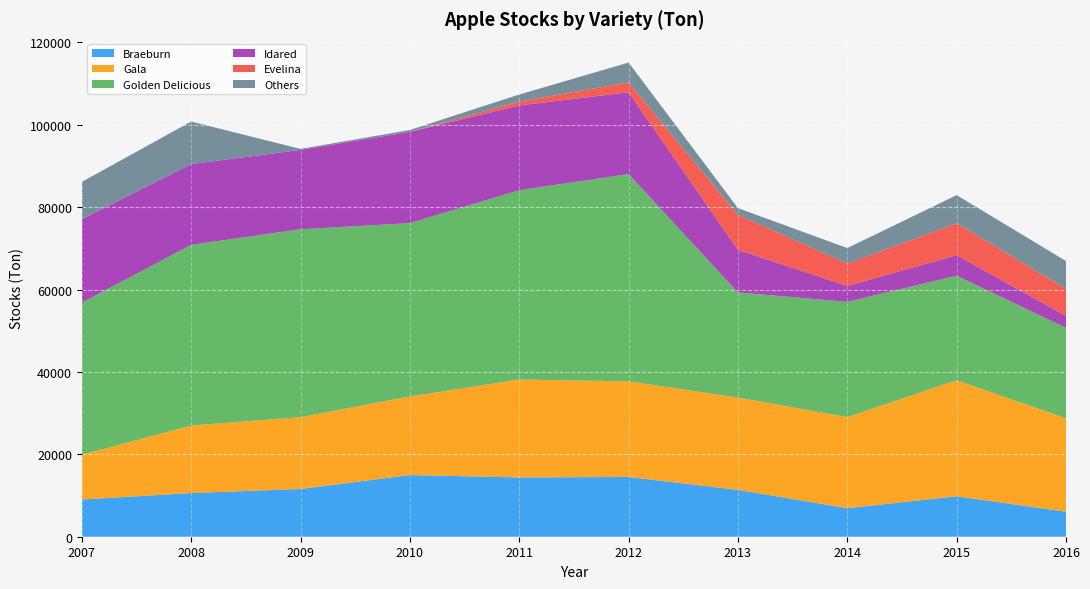

Reading right to left, list all the values displayed in this chart.

Braeburn: 6066.6	9820.5	6924.8	11380.8	14507.0	14394.0	14973.0	11594.0	10602.0	9039.0
Gala: 22677.0	28186.2	22124.8	22415.3	23225.0	23769.0	19088.0	17434.0	16396.0	10852.0
Golden Delicious: 21968.9	25361.0	27978.7	25515.5	50308.0	45971.0	42076.0	45633.0	43868.0	36928.0
Idared: 2896.3	5000.6	3862.0	10339.4	19877.0	20587.0	22162.0	19267.0	19607.0	20323.0
Evelina: 6614.9	7742.5	5435.6	8517.3	2383.0	926.0	0.0	0.0	0.0	0.0
Others: 6714.9	6829.7	3762.6	1619.2	4830.0	1721.0	454.0	232.0	10334.0	9020.0